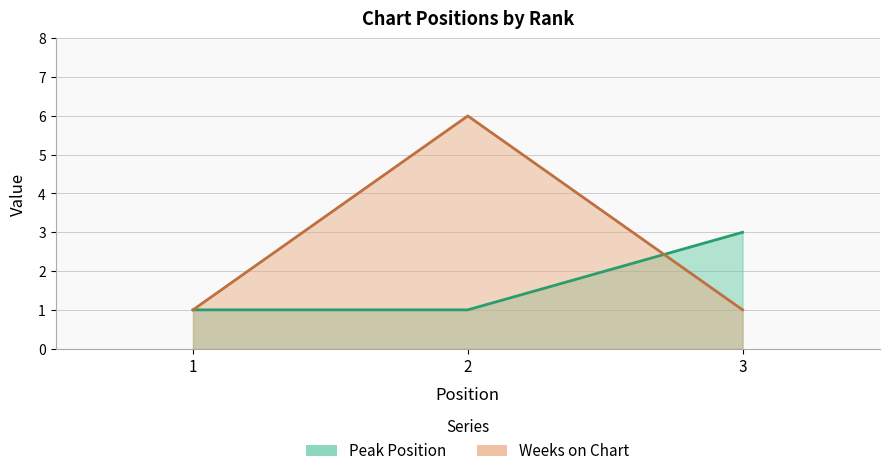

Reading right to left, list all the values displayed in this chart.

Peak Position: 3	1	1
Weeks on Chart: 1	6	1